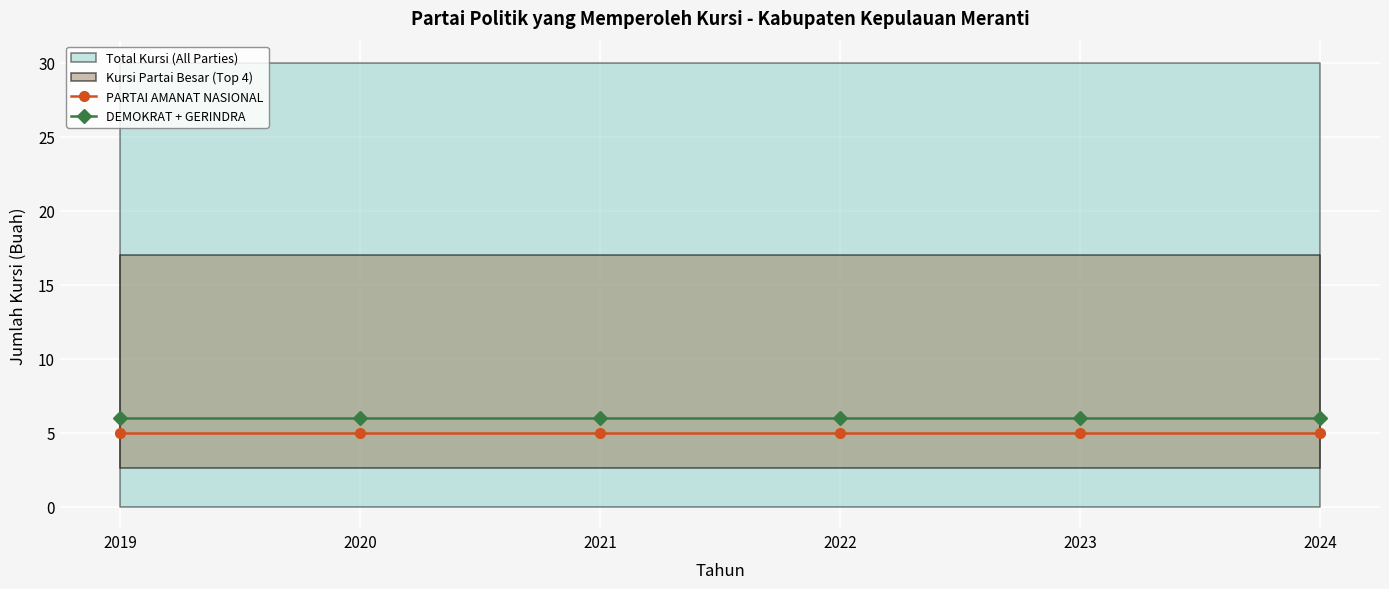

At which category is the sum across all series the highest?

2019